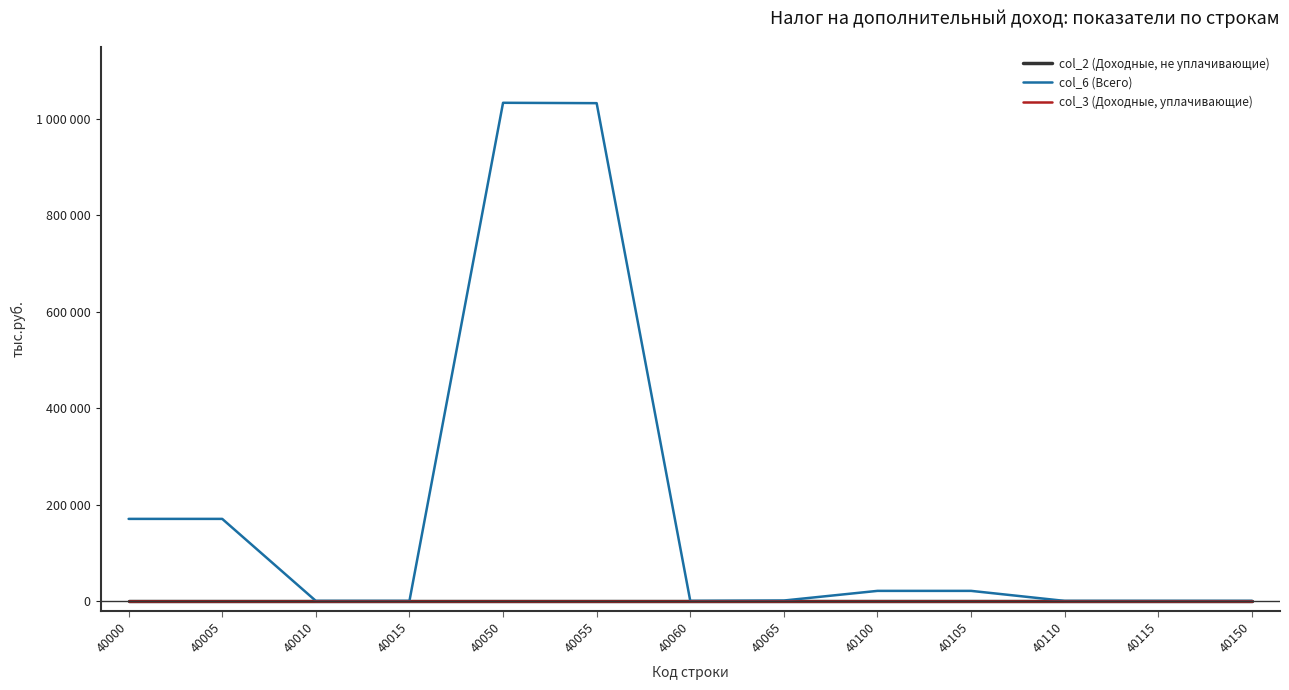

At 40015, list the series in order from largest to smallest.

col_2 (Доходные, не уплачивающие), col_6 (Всего), col_3 (Доходные, уплачивающие)